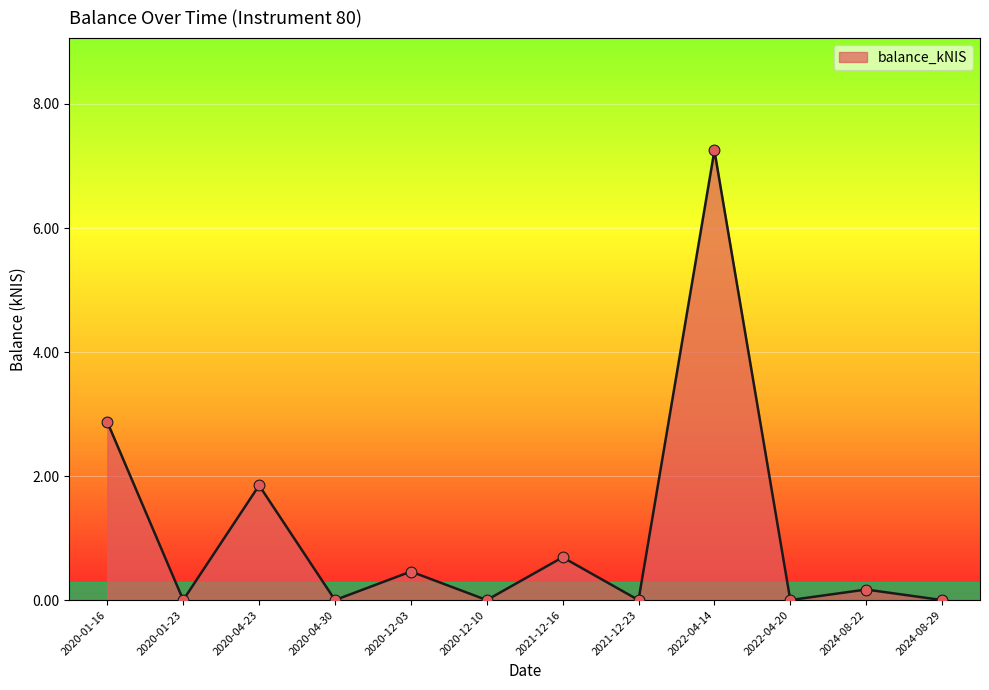

Which has a higher value, 2020-01-16 or 2020-12-10?

2020-01-16